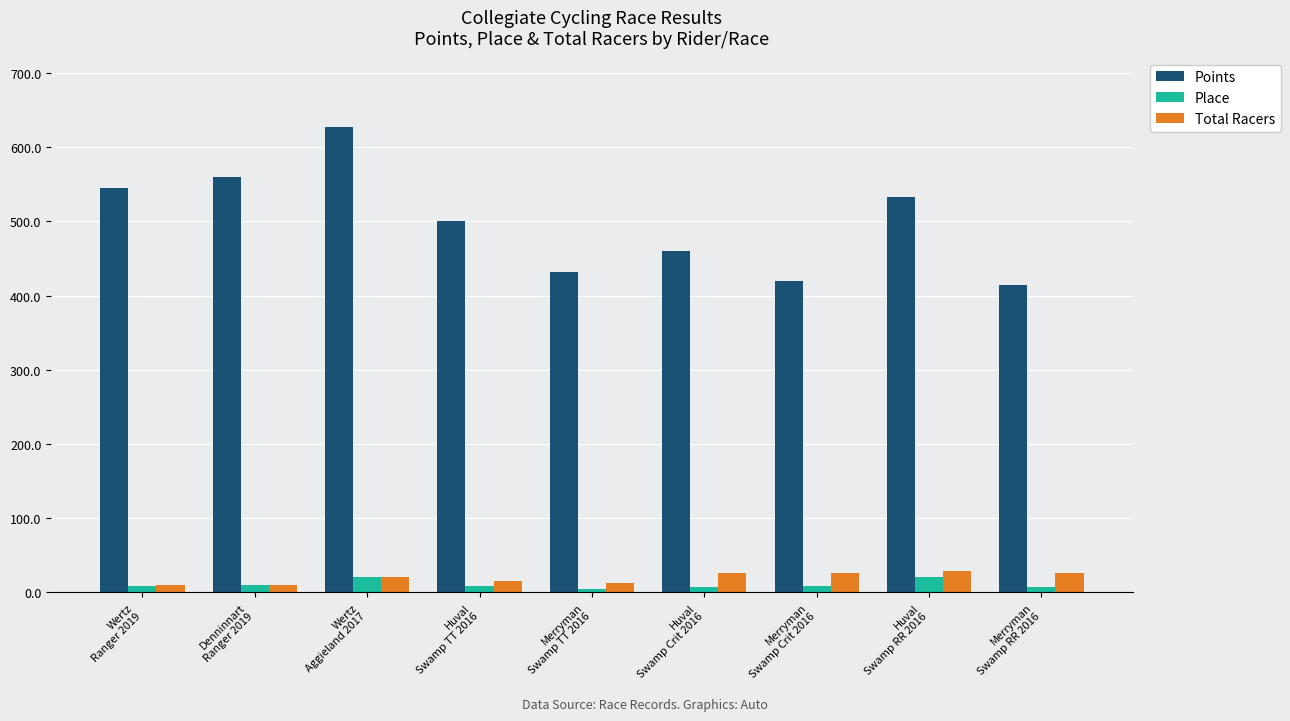

What position from the right is Wertz
Ranger 2019?

9